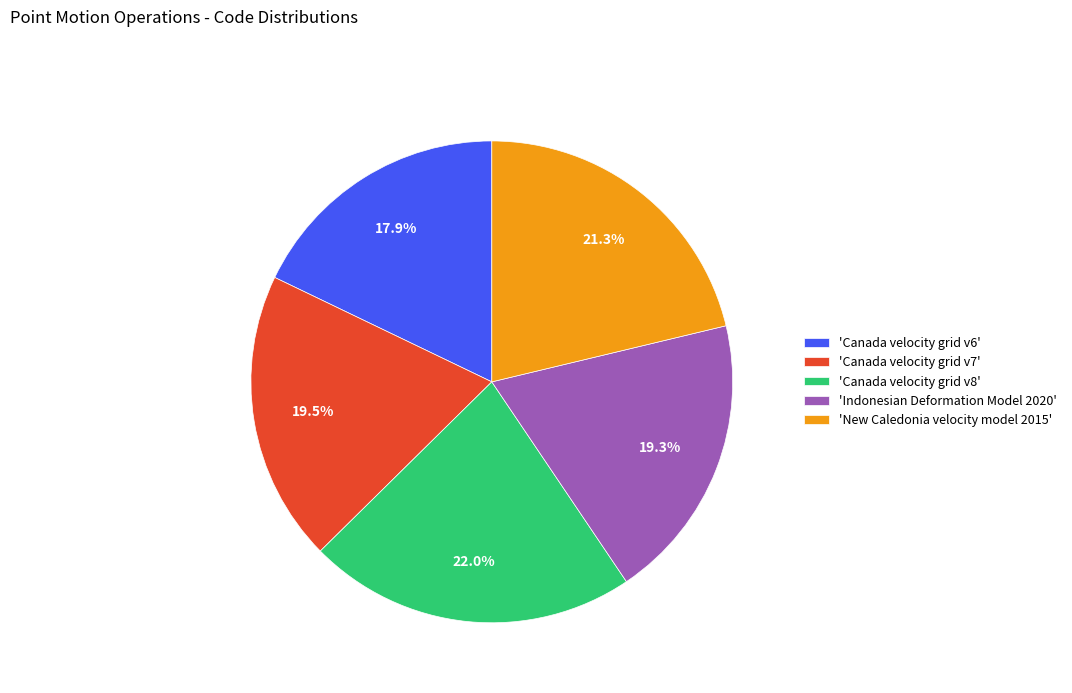

Is there any slice that represents more than half of the pie?

No